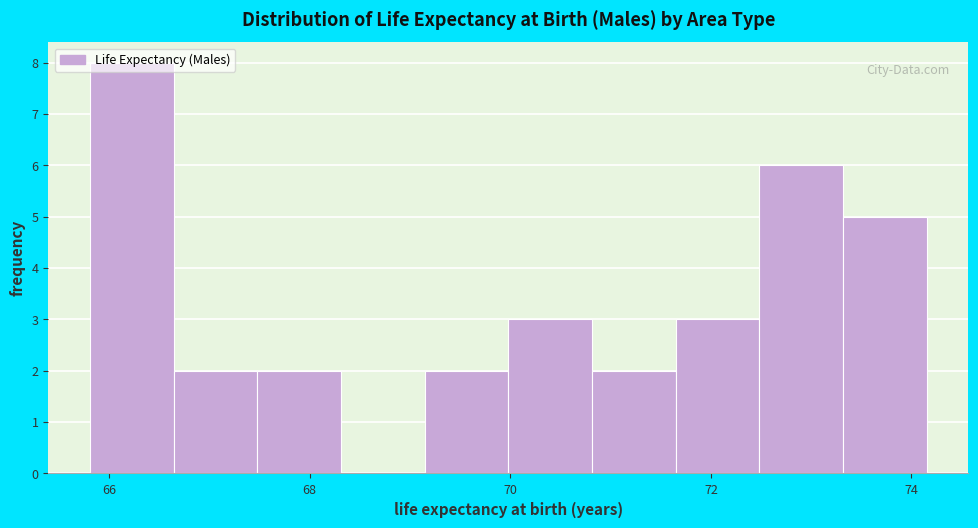

What is the height of the bar covering 65.8 to 66.6 on the x-axis? Neither the bar edges nor the heights are printed on the chart, so give them approximately, as read against the axes.

8